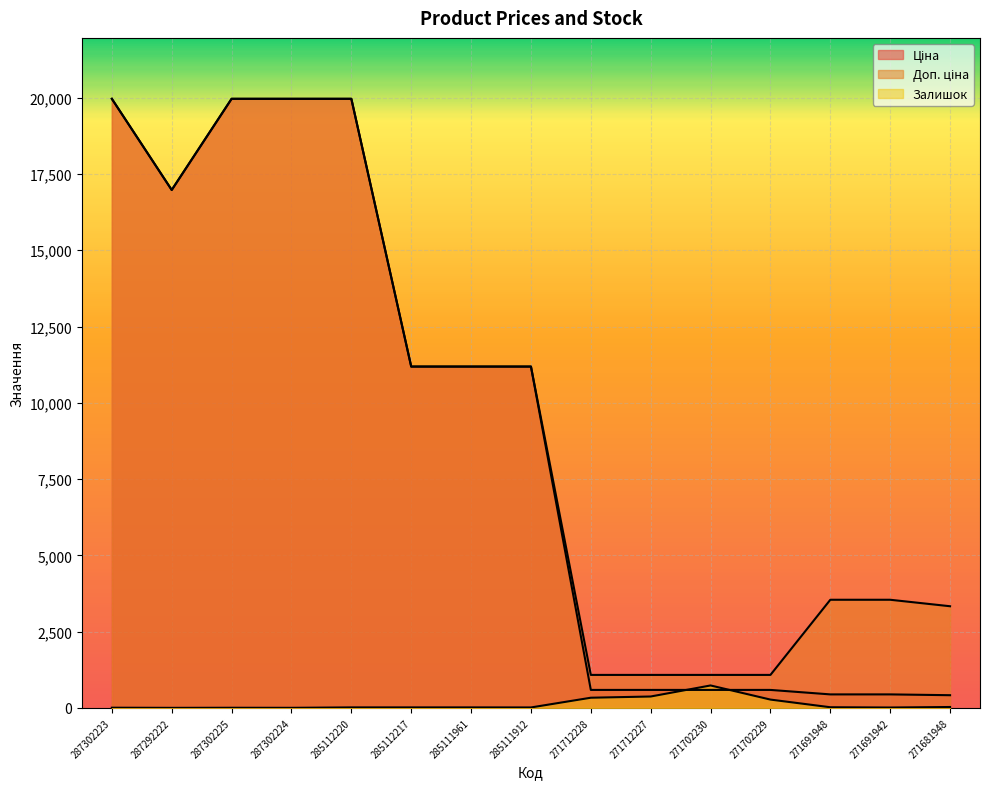

Rank the series by their maximum value, from highest to lowest.

Ціна, Доп. ціна, Залишок